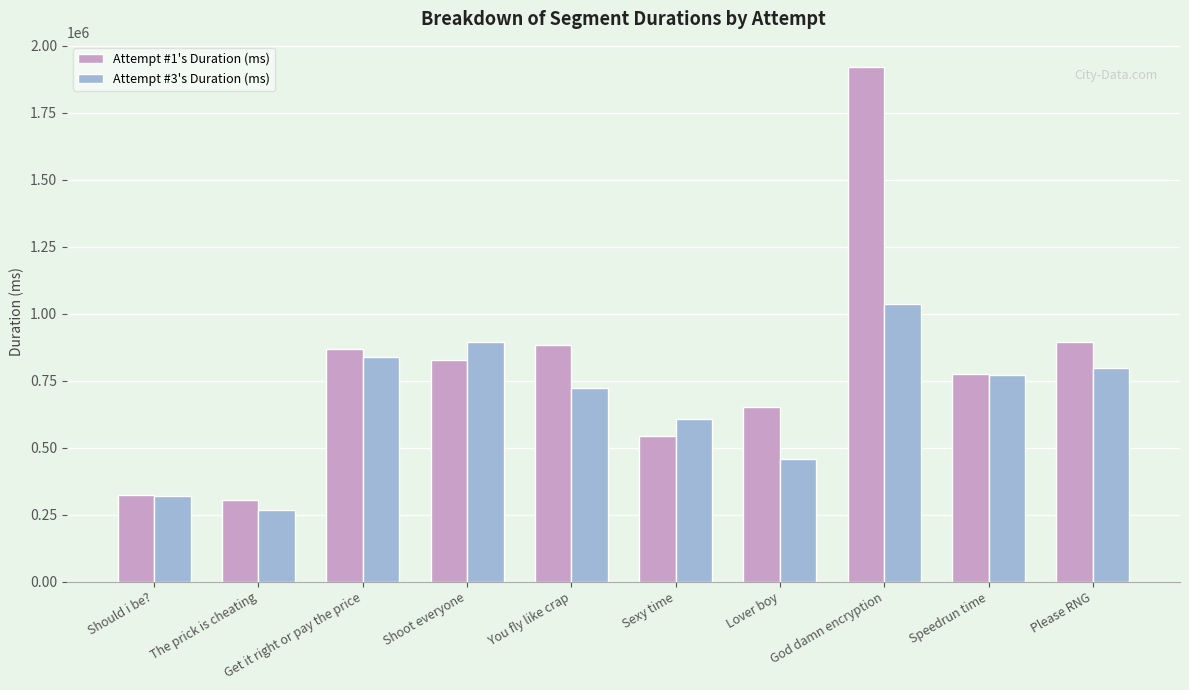

What is the smallest value displayed?

267927